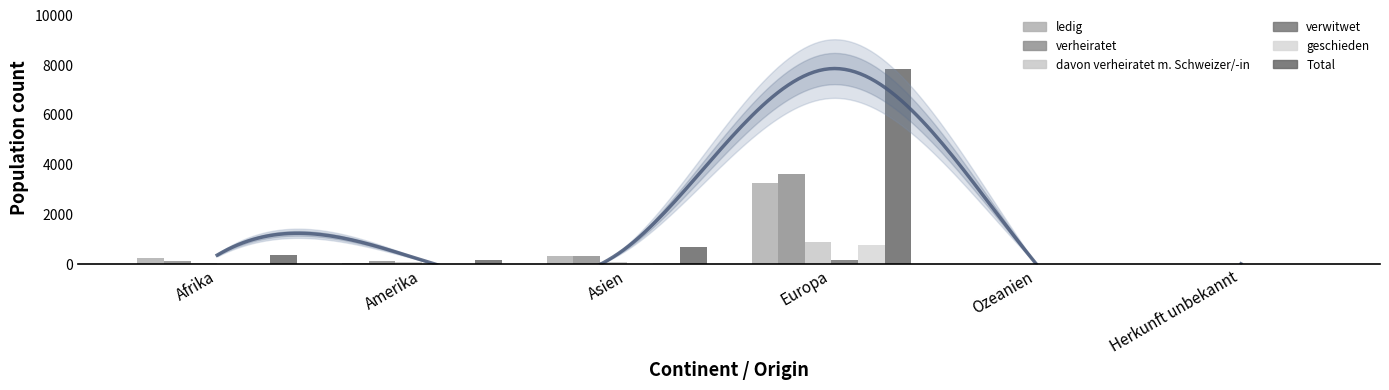

How many distinct data groups are displayed?

6